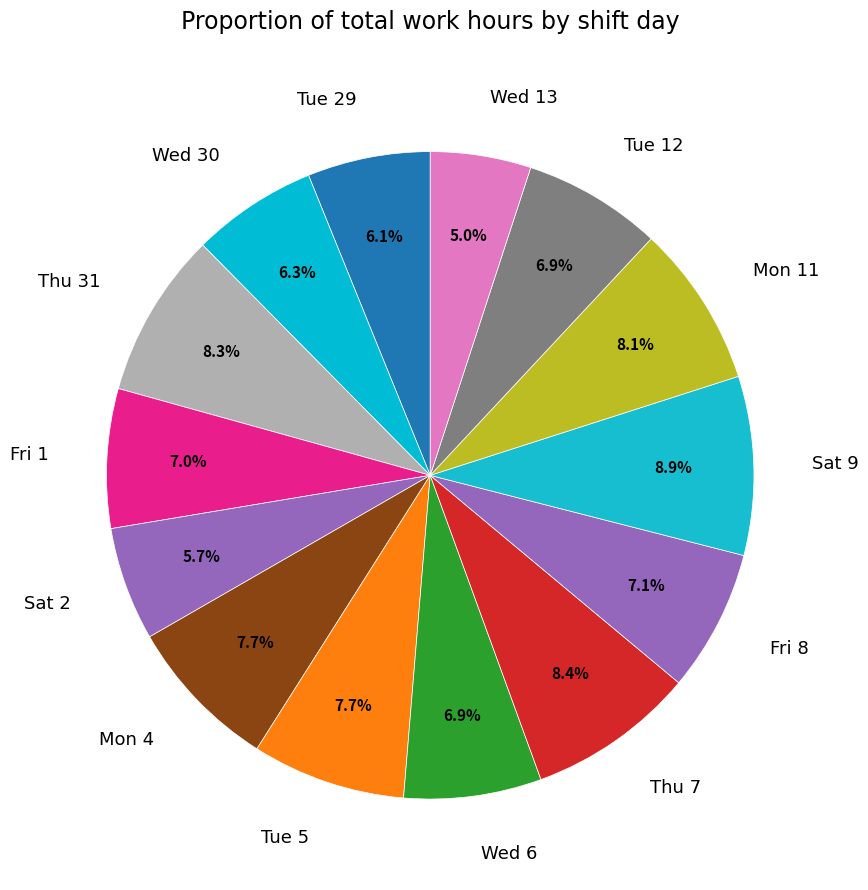

To the nearest percent, what is the combined percentage of Wed 6 and Wed 30?

13%